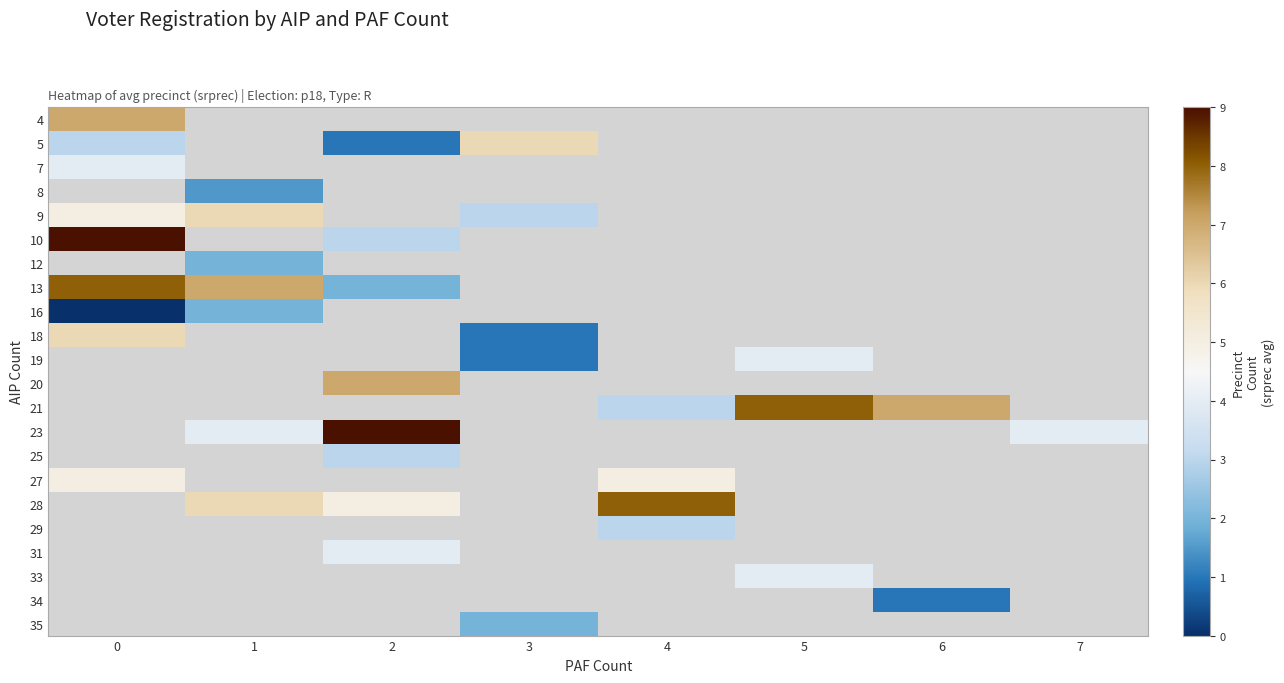

How many distinct data groups are displayed?

22